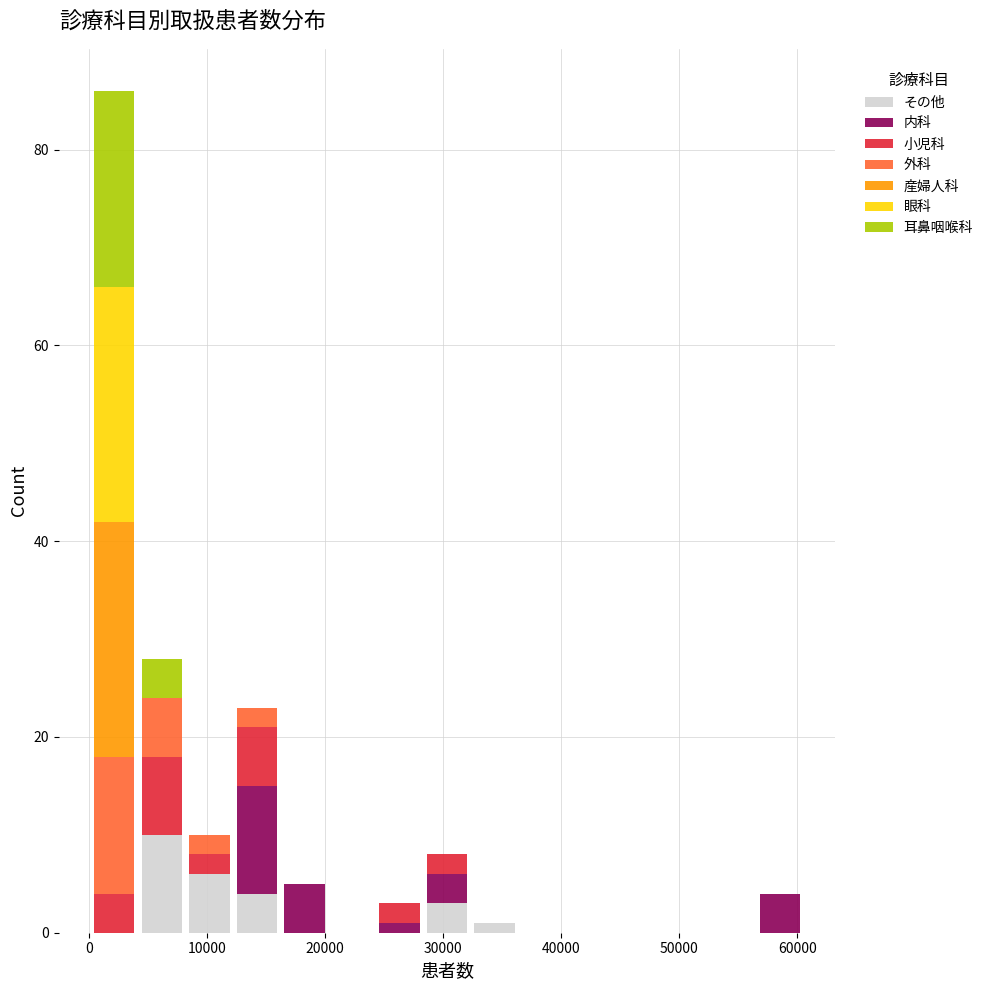

Reading left to right, transcribe this chart: for each stacked bar, give the range it covers on the x-axis and its total height. Neither the bar edges nor the heights are printed on the chart, so give them approximately, as read against the axes.

0 to 4000: 86
4000 to 8000: 28
8000 to 12000: 10
12000 to 16000: 24
16000 to 20000: 6
20000 to 24000: 0
24000 to 28000: 4
28000 to 32000: 8
32000 to 36000: under 2
36000 to 40000: 0
40000 to 44000: 0
44000 to 48000: 0
48000 to 52000: 0
52000 to 57000: 0
57000 to 61000: 4